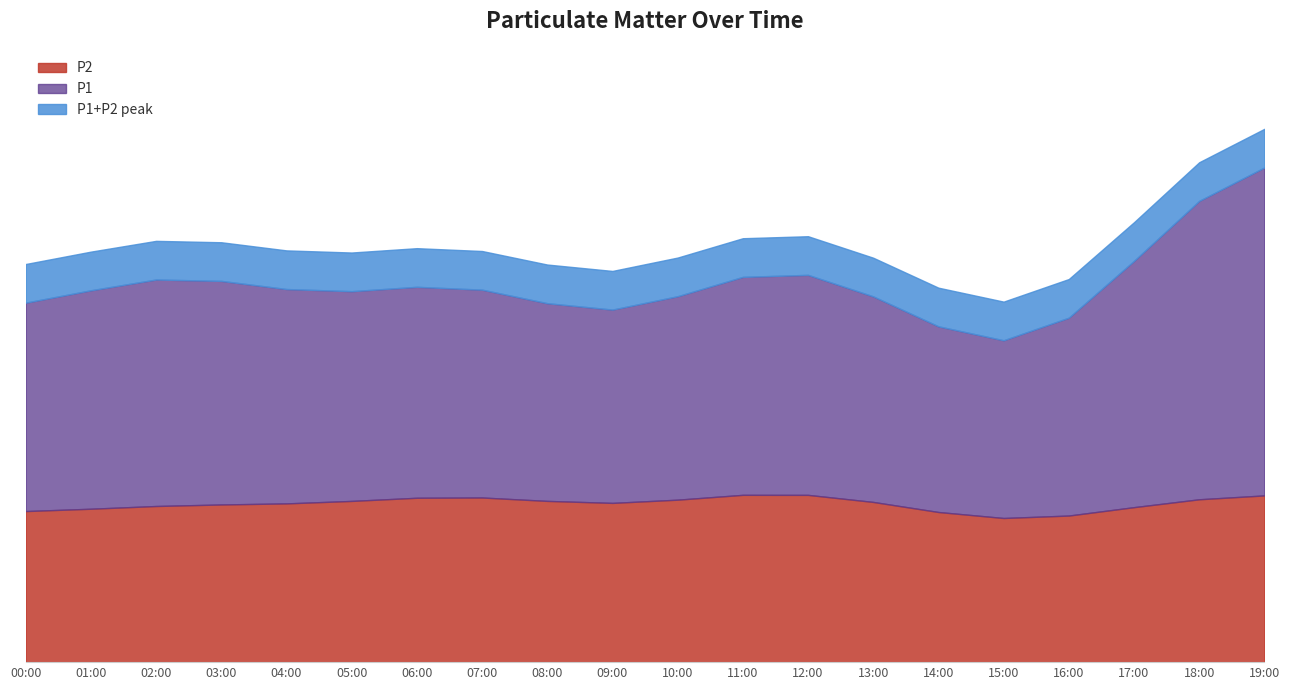

What is the difference between the highest and lowest values at 03:00?

0.9